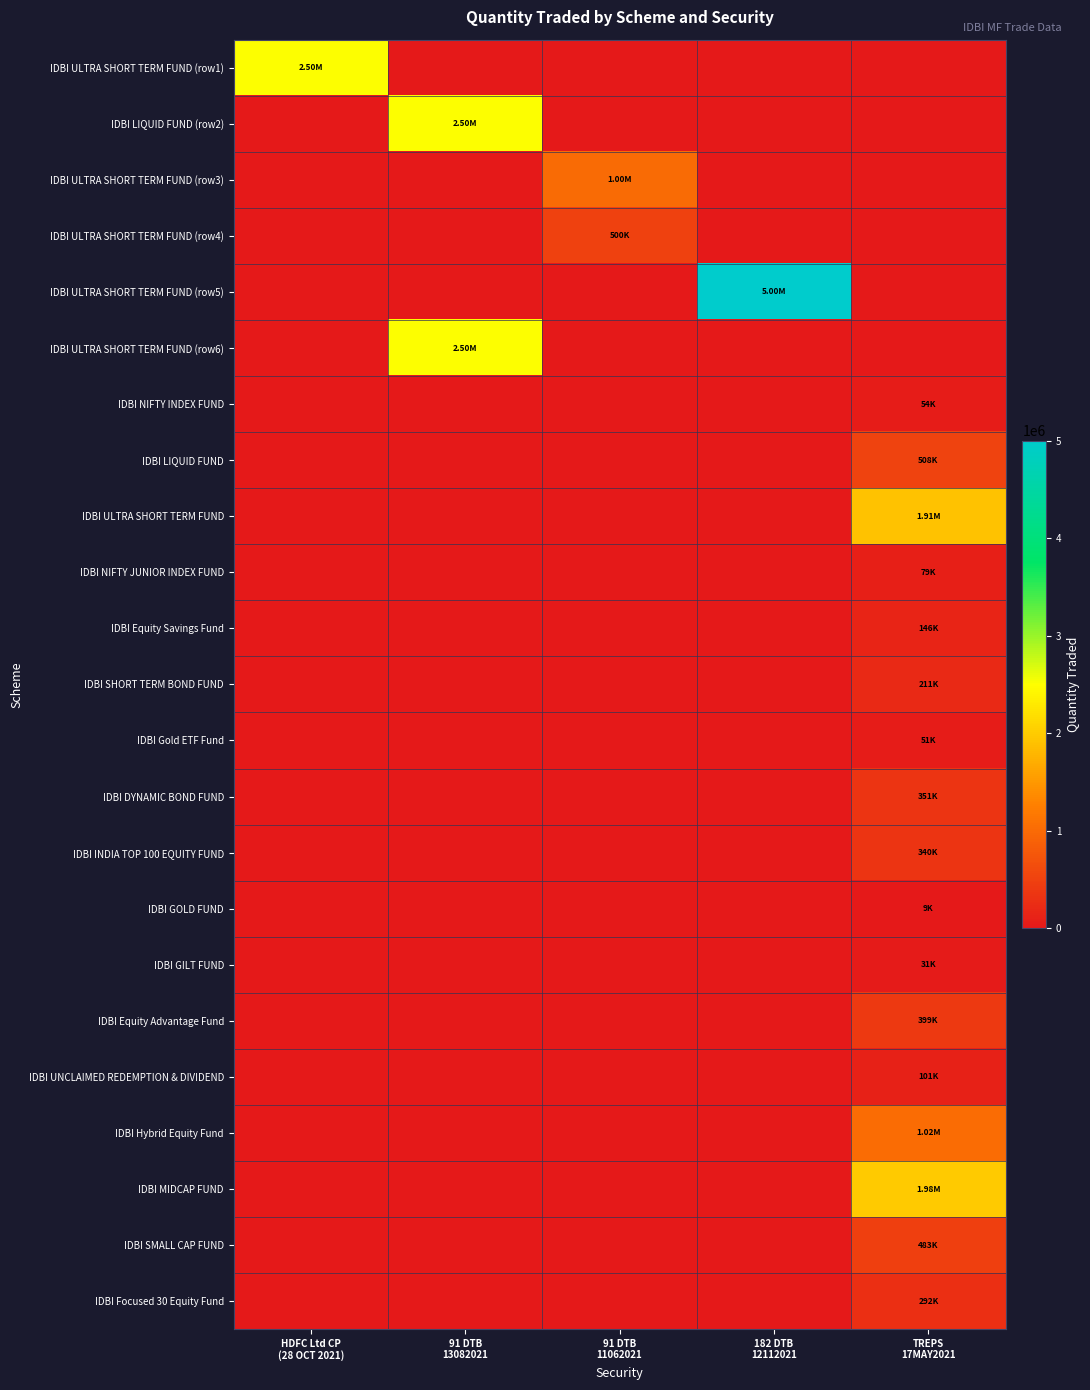

At which category is the sum across all series the highest?

TREPS
17MAY2021